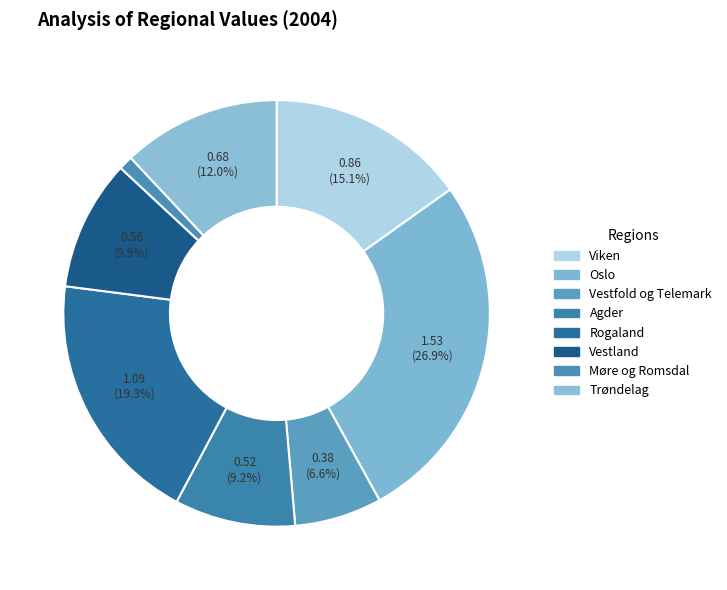

How many segments does this pie chart have?

8